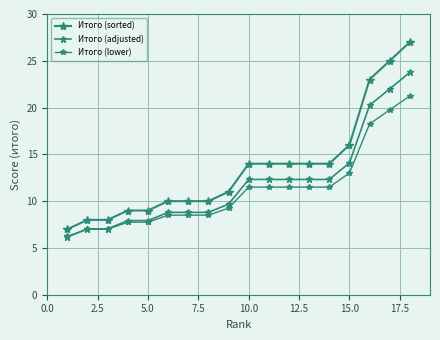

Reading right to left, transcribe all the data shown in this chart.

Итого (sorted): 27.0	25.0	23.0	16.0	14.0	14.0	14.0	14.0	14.0	11.0	10.0	10.0	10.0	9.0	9.0	8.0	8.0	7.0
Итого (adjusted): 23.8	22.0	20.2	14.1	12.3	12.3	12.3	12.3	12.3	9.7	8.8	8.8	8.8	7.9	7.9	7.0	7.0	6.2
Итого (lower): 21.2	19.8	18.2	13.0	11.5	11.5	11.5	11.5	11.5	9.2	8.5	8.5	8.5	7.8	7.8	7.0	7.0	6.2